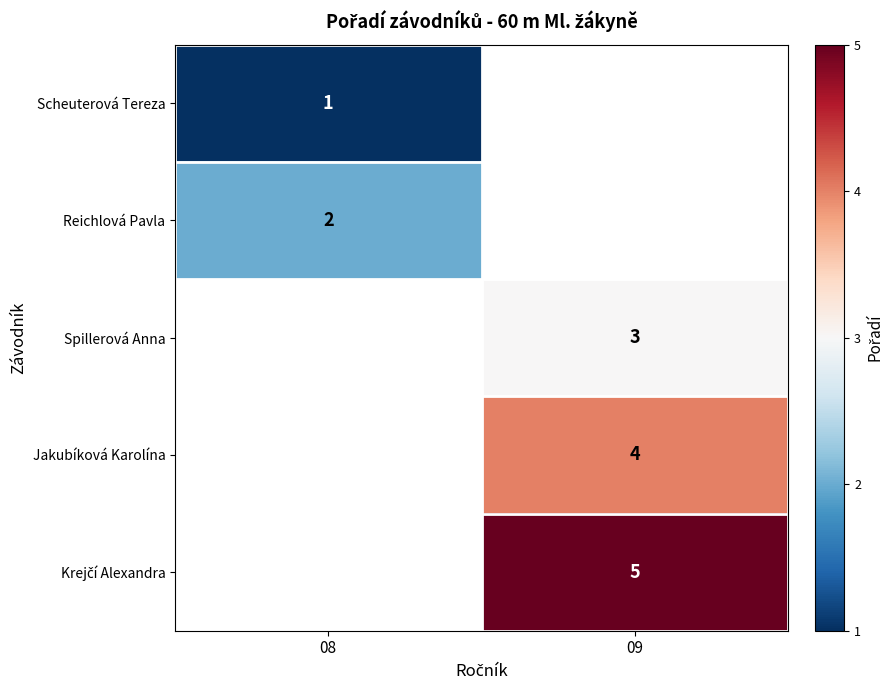

Which category has the highest value across all series?

09